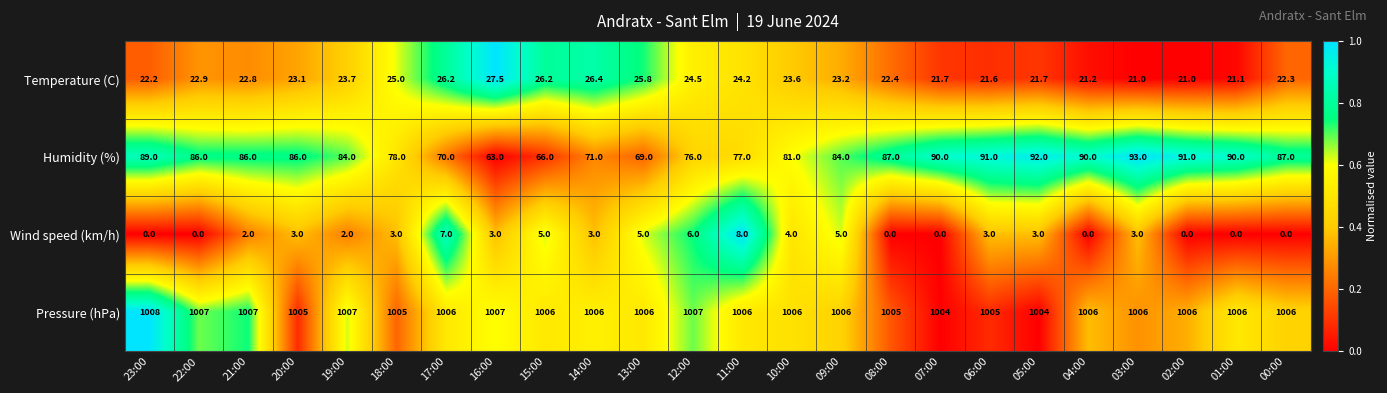

What is the difference between the Humidity (%) values at 13:00 and 01:00?

21.0